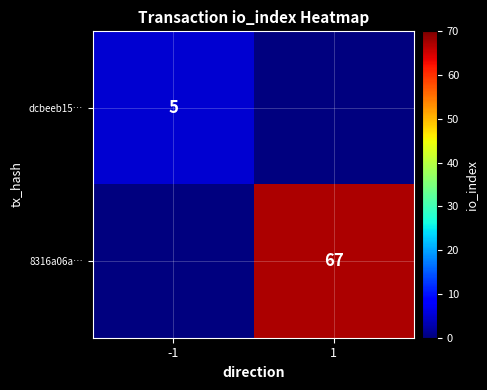

The 8316a06a… series shows 67 at 1. True or false?

True